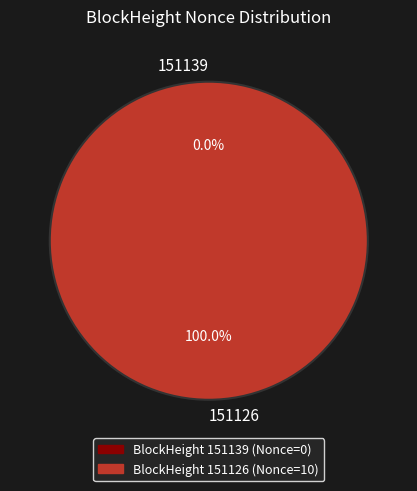

What is the change in value from 151139 to 151126?

+10